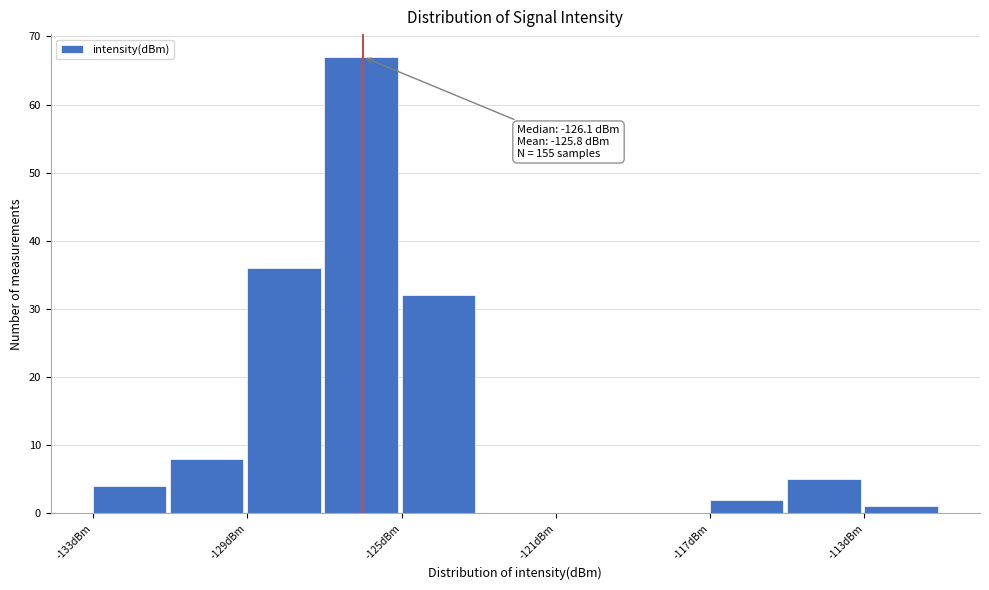

Over which range of the x-axis is the bar tallest?

-127 to -125